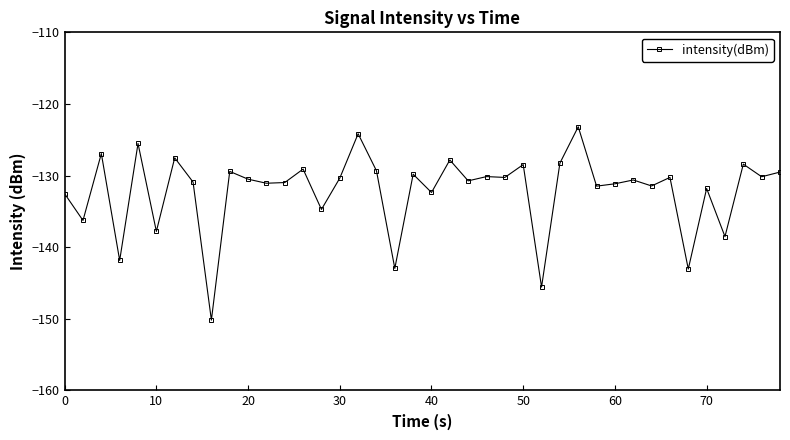

What is the difference between the second highest and second lowest values?

21.4